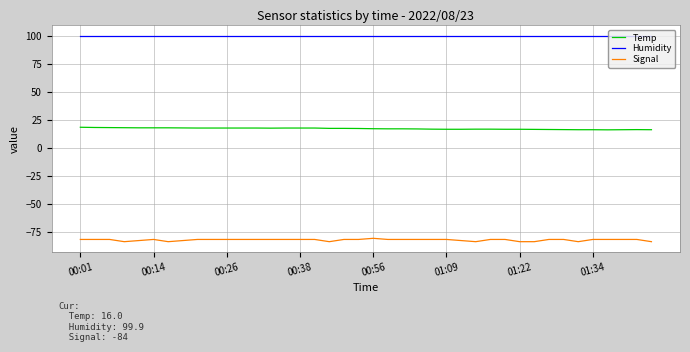

True or false: Temp and Humidity intersect in this chart.

False